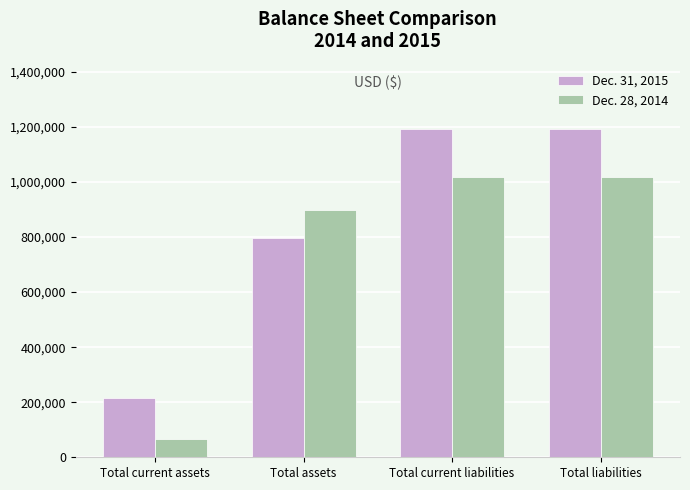

Does the chart contain stacked bars?

No